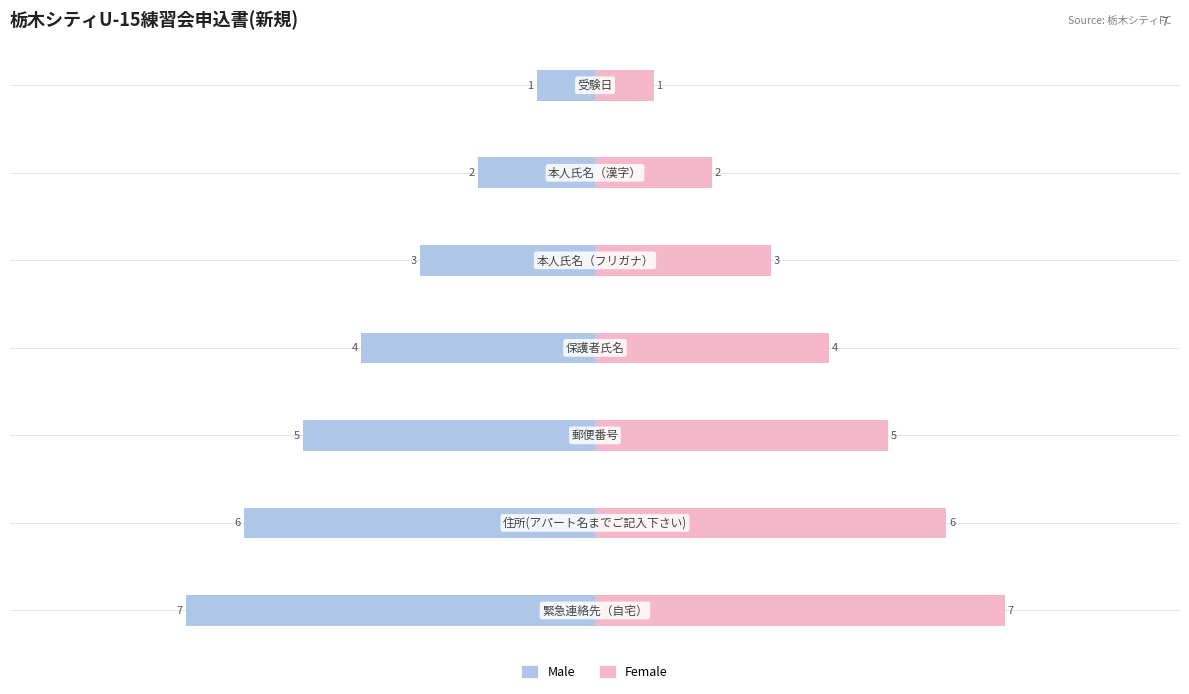

Is the value of Female at 3 greater than the value of Male at 0?

Yes